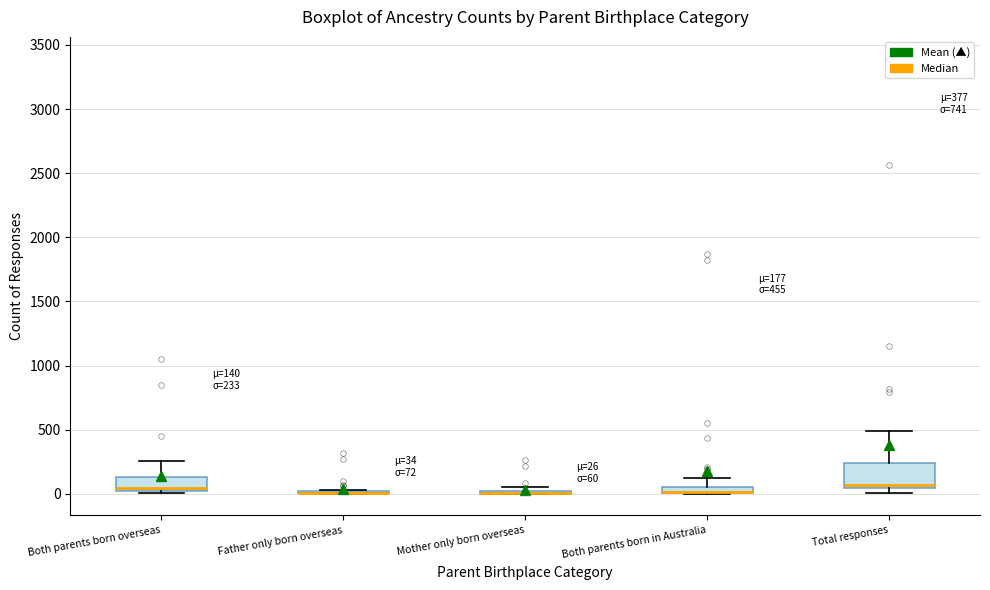

Comparing the boxes themselves (not the whiskers), which one is the tallest?

Total responses